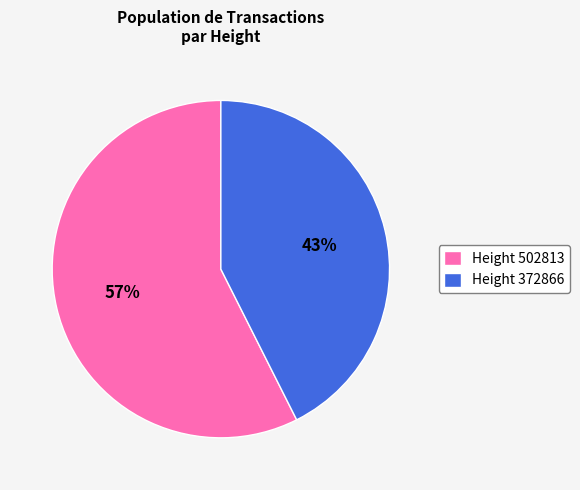

Approximately how many times larger is the value at Height 502813 compared to Height 372866?

1.3